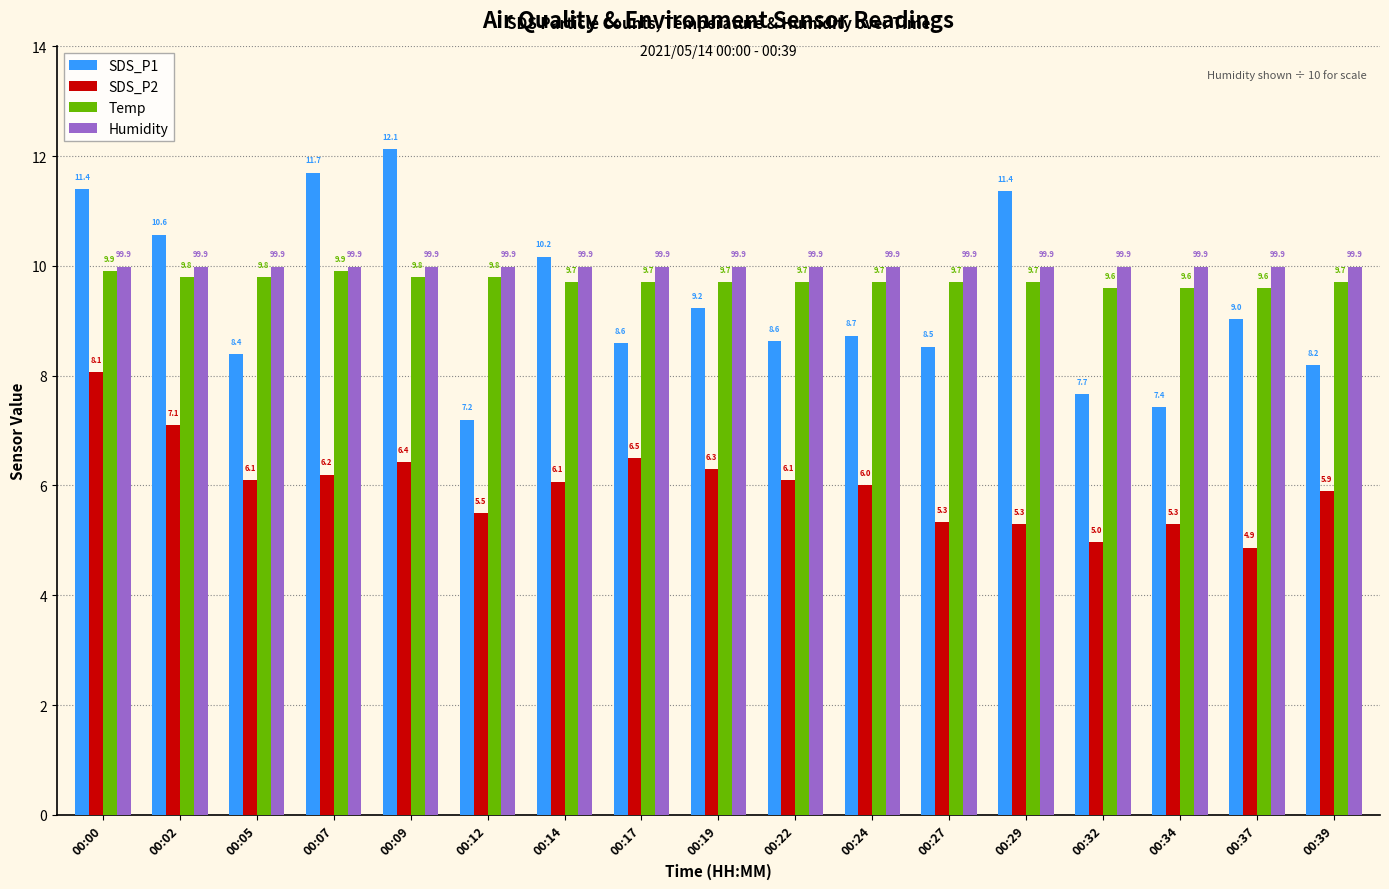

What is the sum of all SDS_P1 values?

159.0